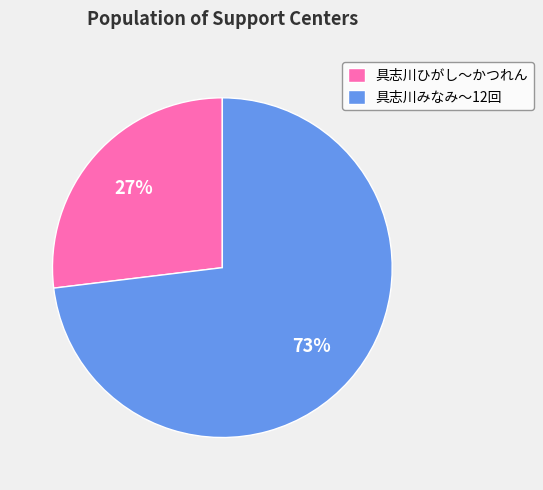

Which category has the biggest portion of the pie?

具志川みなみ〜12回